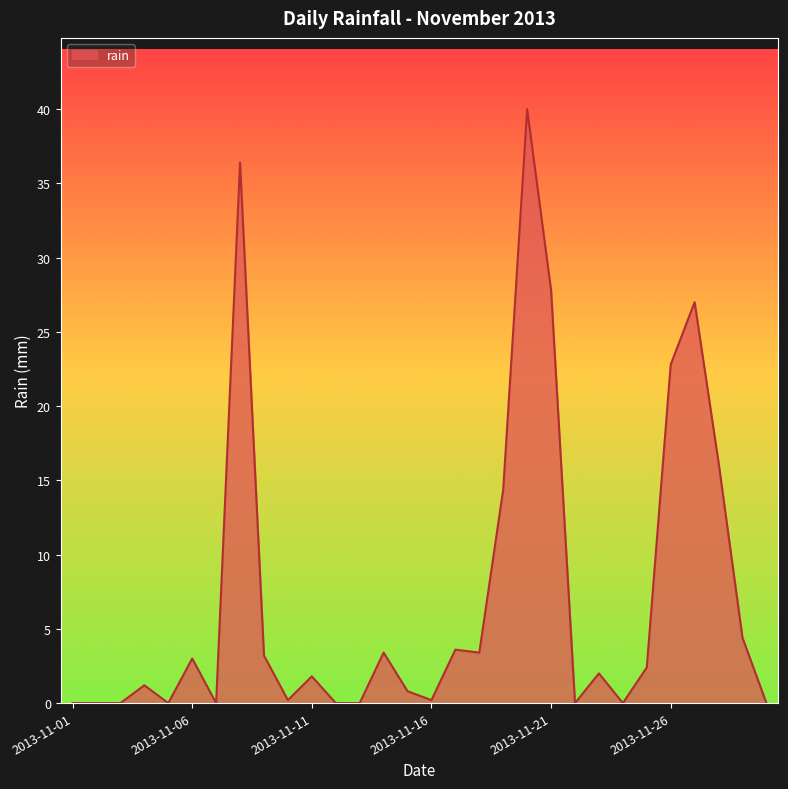

What is the difference between the maximum and minimum values?

40.0